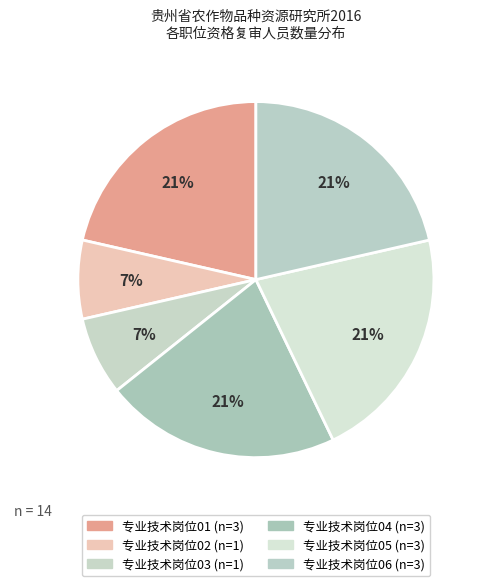

Count the number of slices in the pie.

6